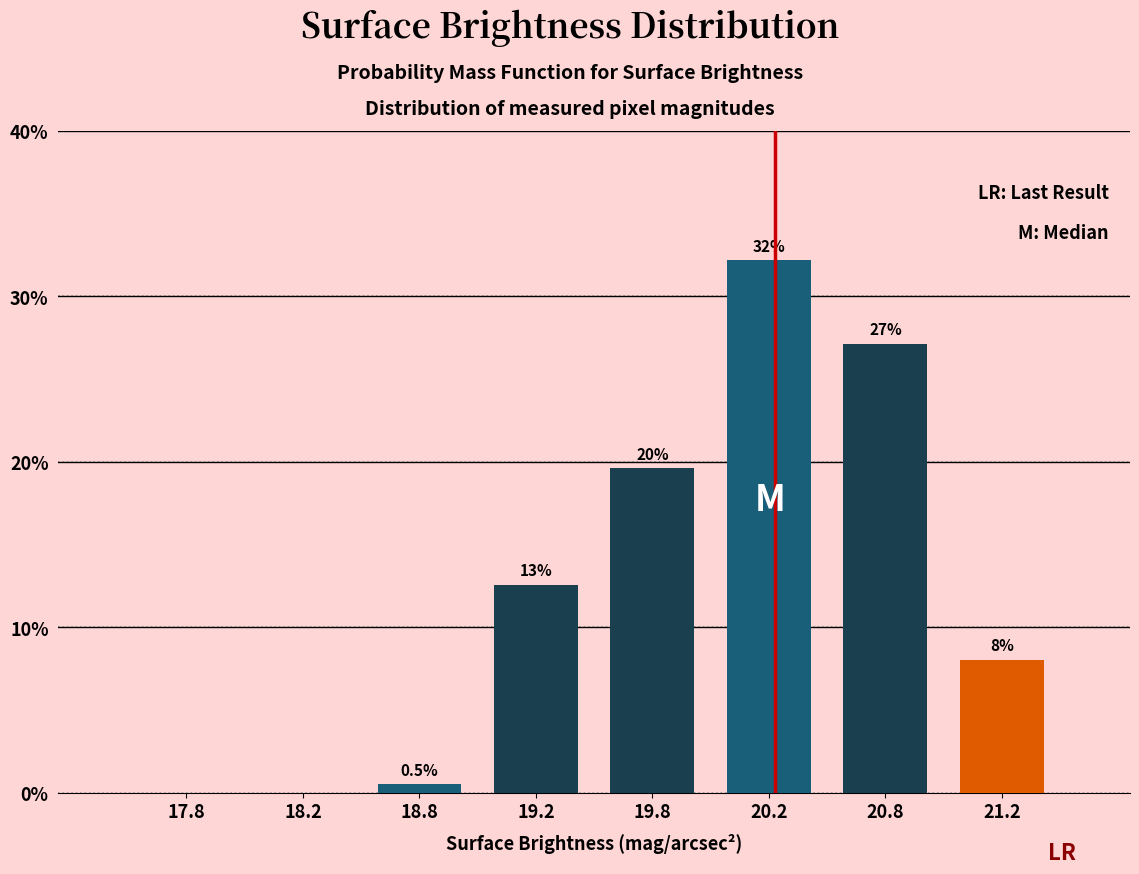

Reading right to left, transcribe all the data shown in this chart.

21.2=8.0	20.8=27.1	20.2=32.2	19.8=19.6	19.2=12.6	18.8=0.5	18.2=0.0	17.8=0.0